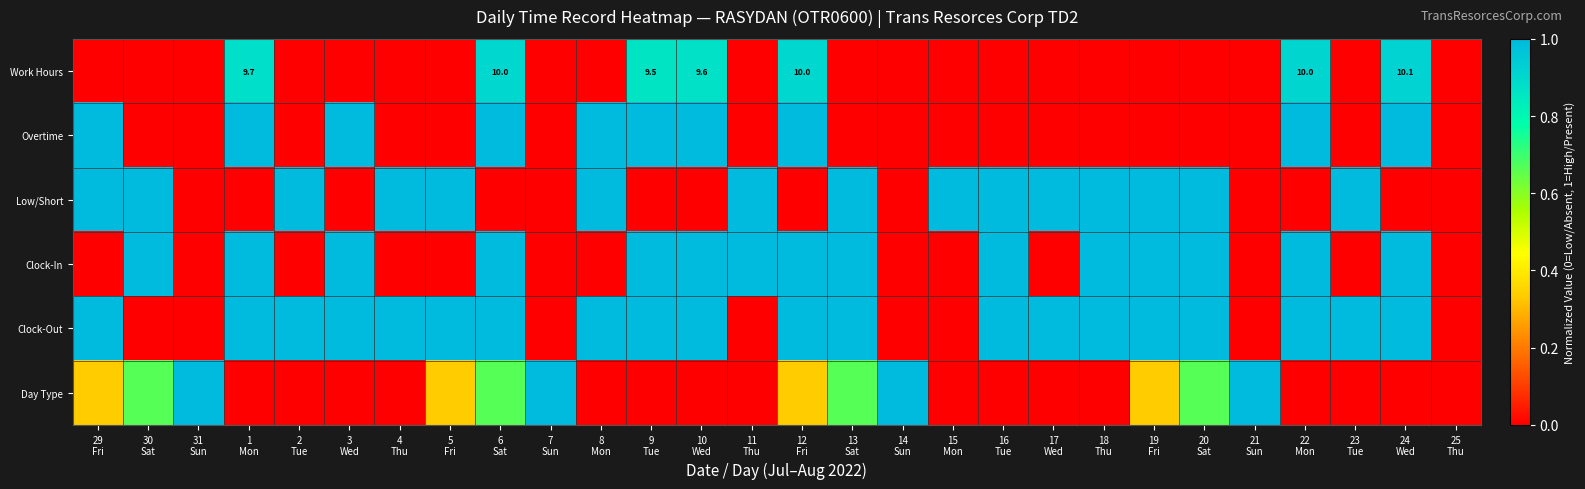

What is the total value across all series at 14
Sun?

1.0